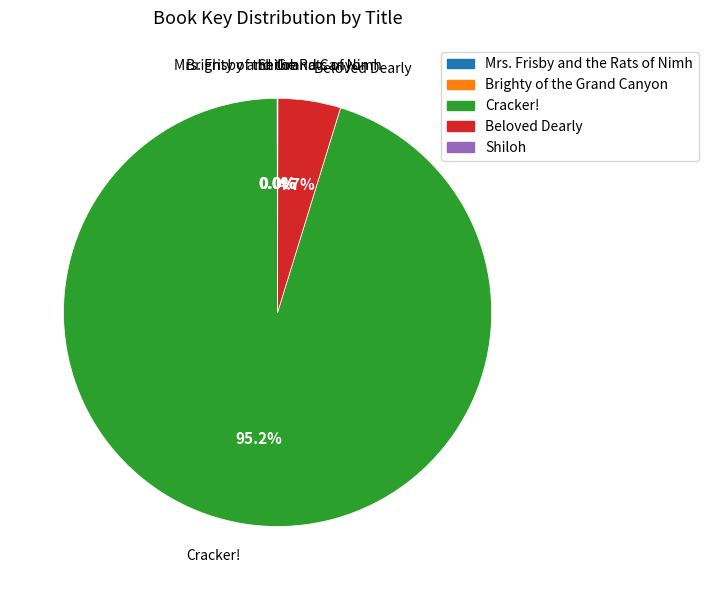

Which category has the biggest portion of the pie?

Cracker!